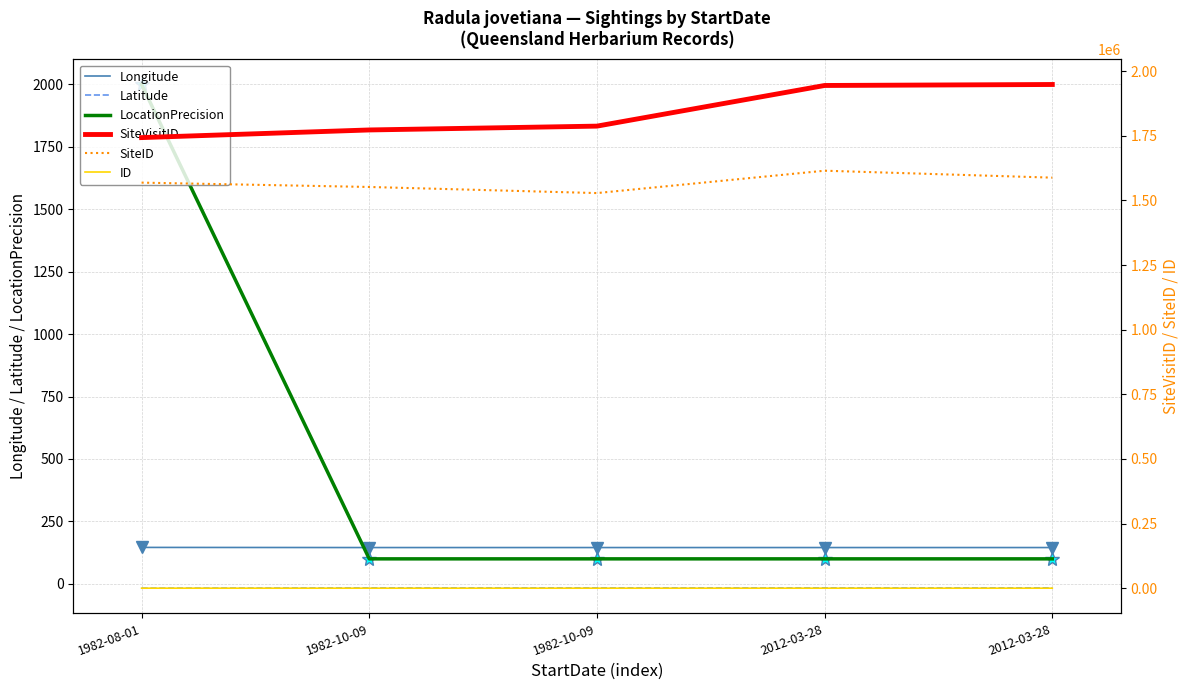

What is the value of the SiteID point at the 4th from the left?

1615102.0